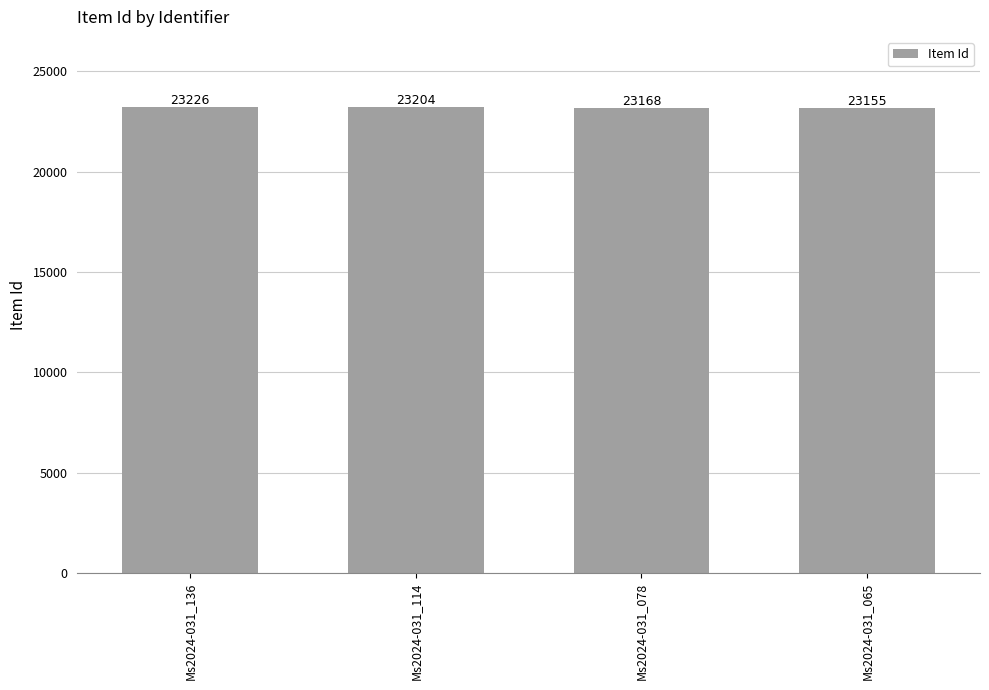

Reading left to right, extract all data points from this chart.

23226	23204	23168	23155